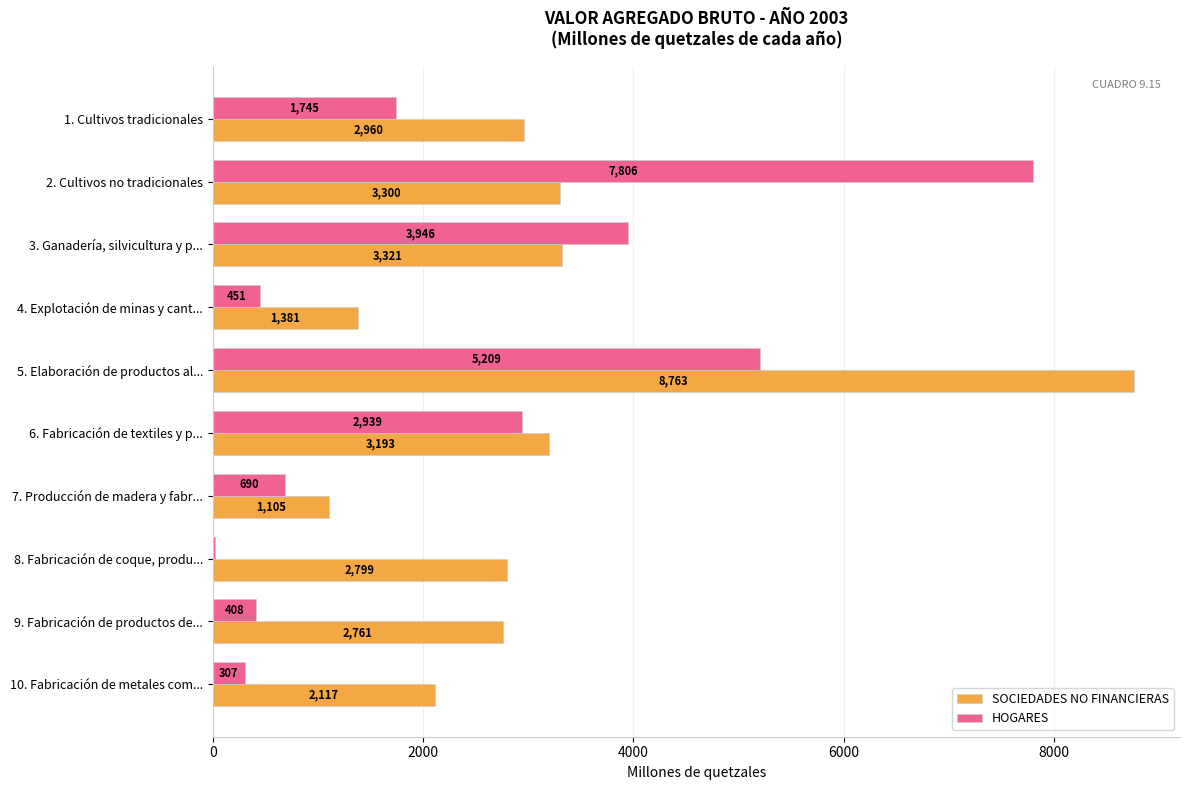

At which label is HOGARES closest to 3914?

3. Ganadería, silvicultura y p...